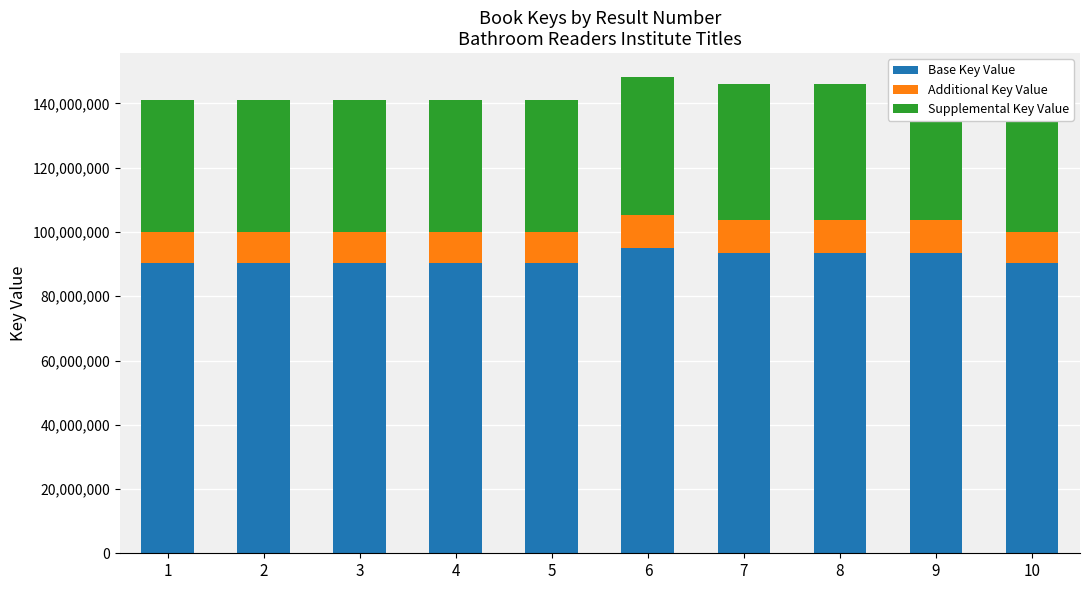

Read the Base Key Value value at 7.

93417045